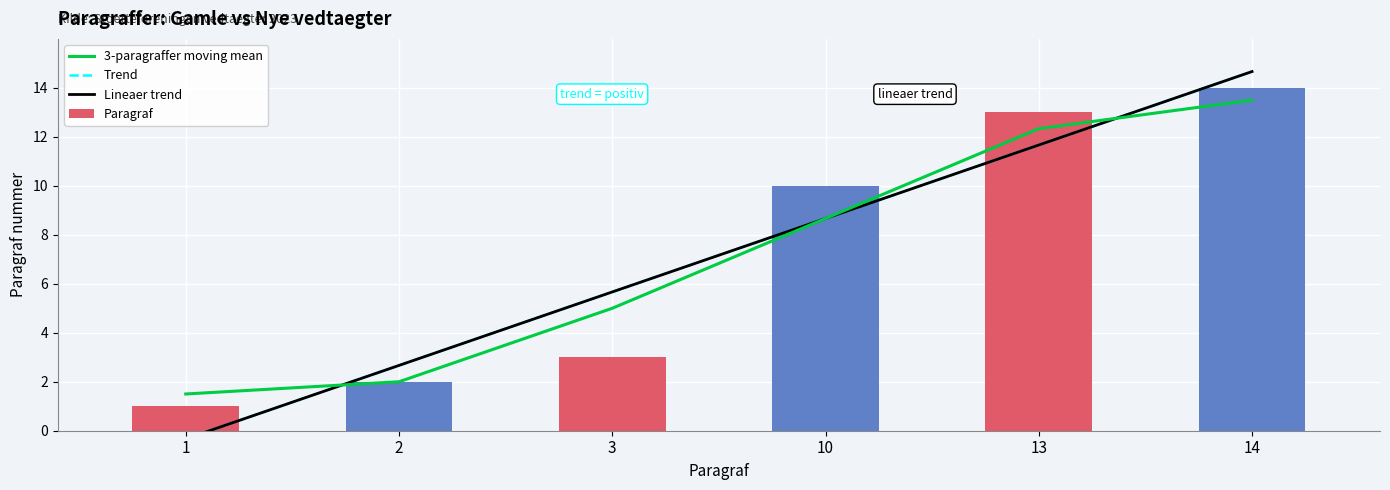

Which has a higher value, 10 or 13?

13